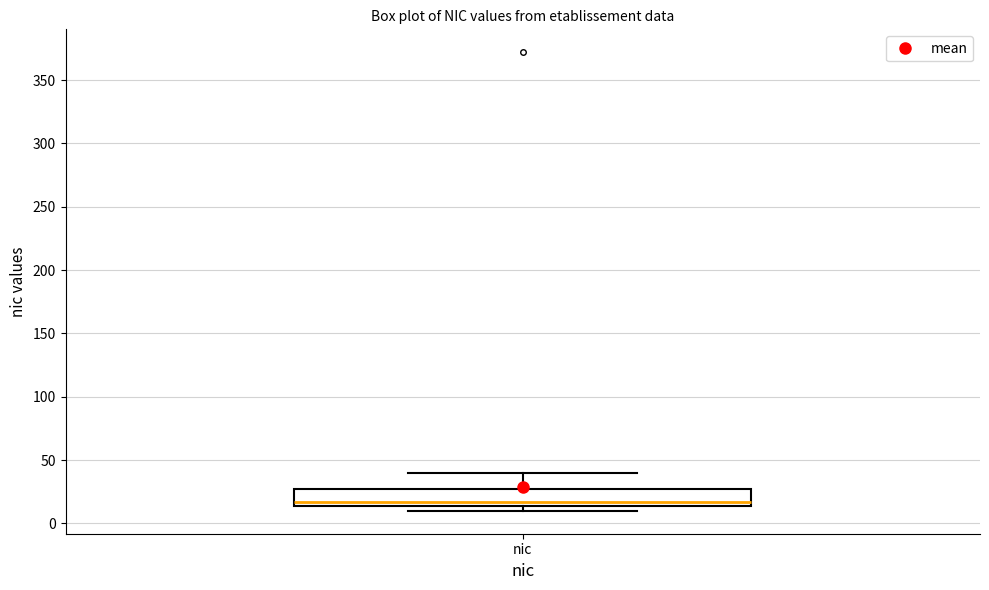

Transcribe this box plot: give where the median line is, the range the box spans, and where the two whiskers end, as read against the y-axis. The values are not printed on the chart, so give them approximately, as read against the axis.

median 15 (just above the box's lower edge), box 15 to 25, whiskers 10 to 40